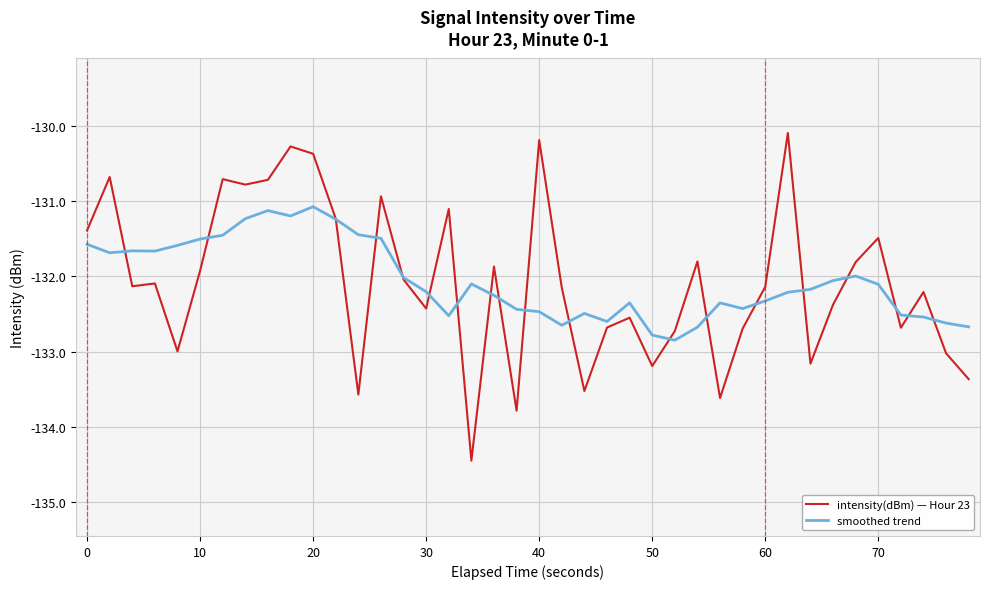

Which series has the largest range (max minus min)?

intensity(dBm) — Hour 23